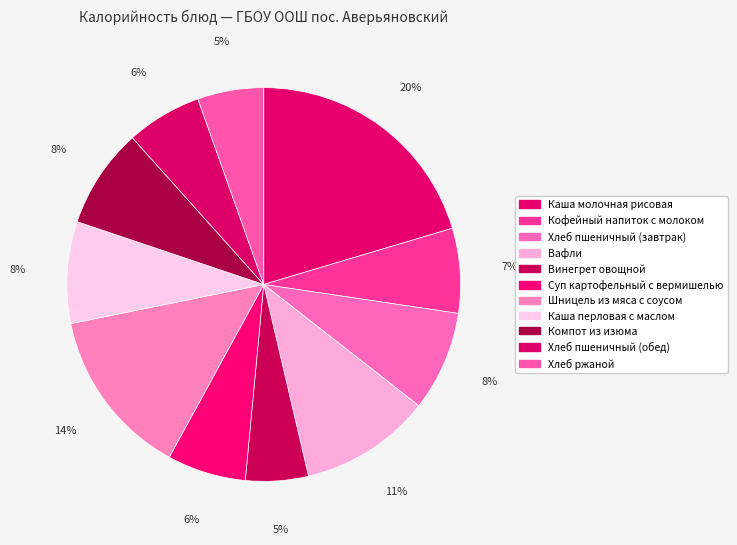

Combined, what portion of the pie is Кофейный напиток с молоком and Хлеб ржаной?

12.4%